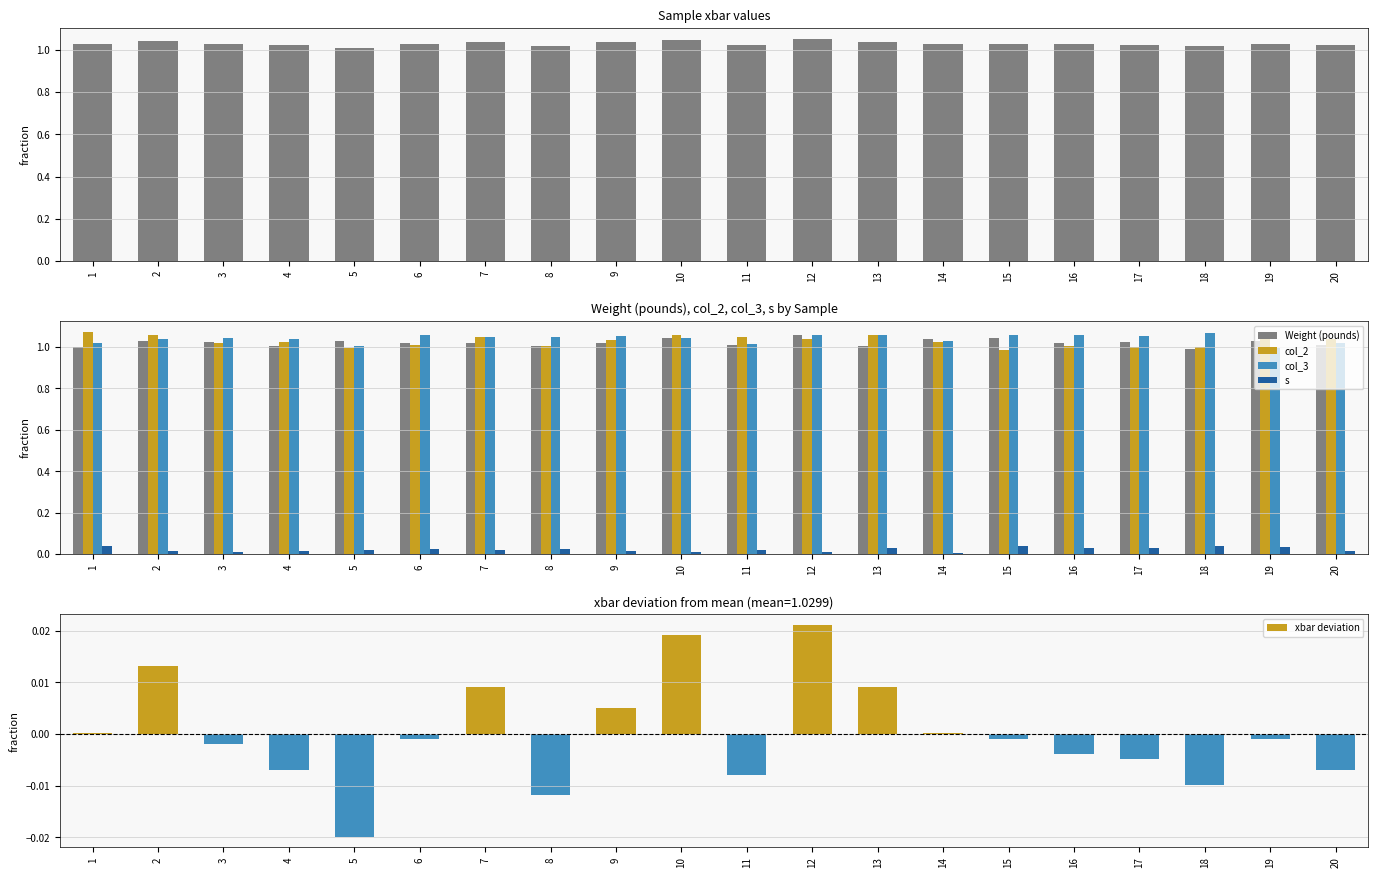

What is the value of the col_2 bar at the 14th from the left?

1.0